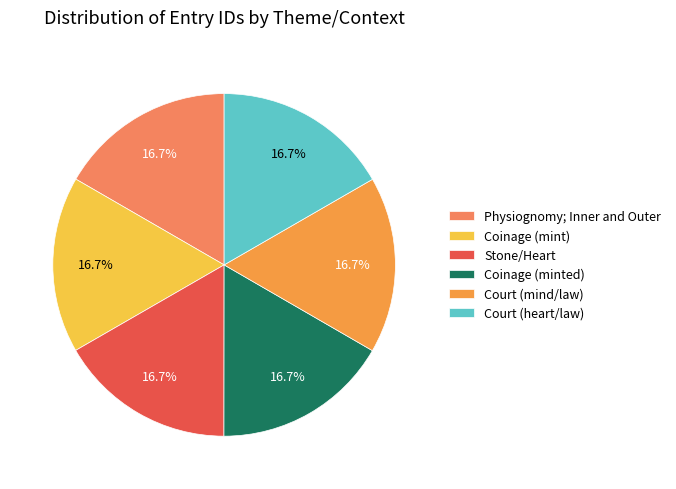

What portion of the pie excludes Stone/Heart?

83.3%